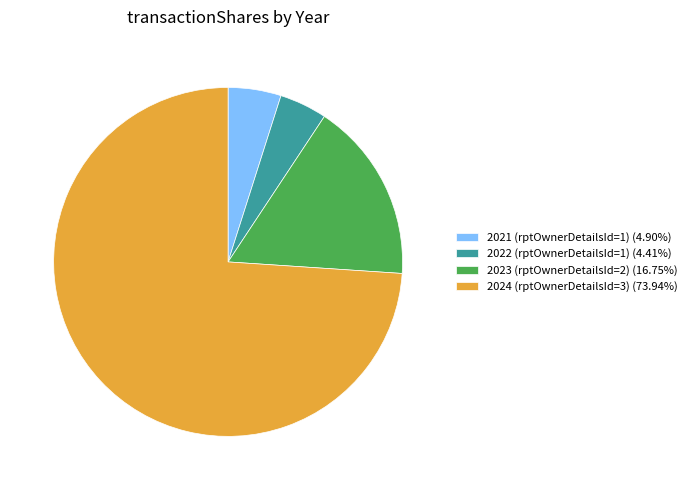

What is the ratio of the value at 2024 (rptOwnerDetailsId=3) (73.94%) to the value at 2023 (rptOwnerDetailsId=2) (16.75%)?

4.4